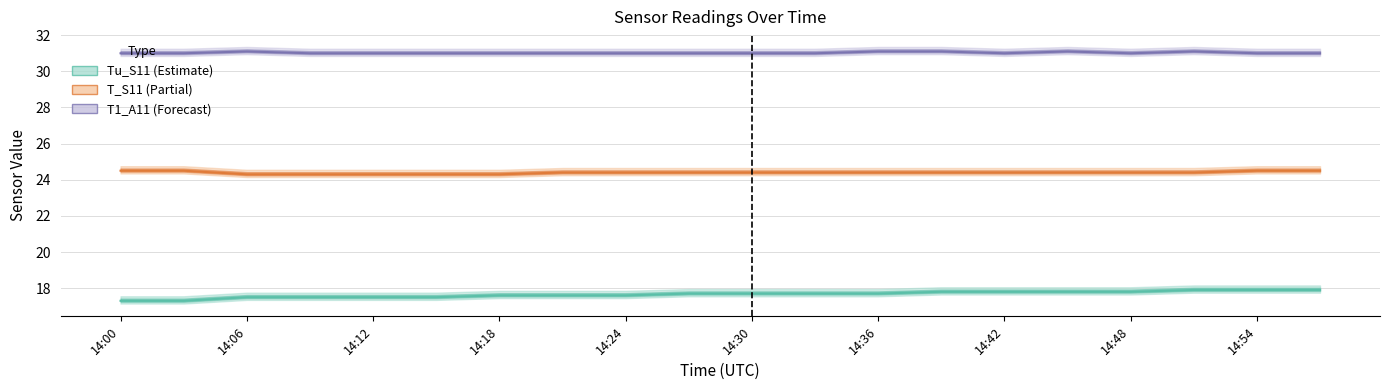

At how many categories does at least one series exceed 20?

20